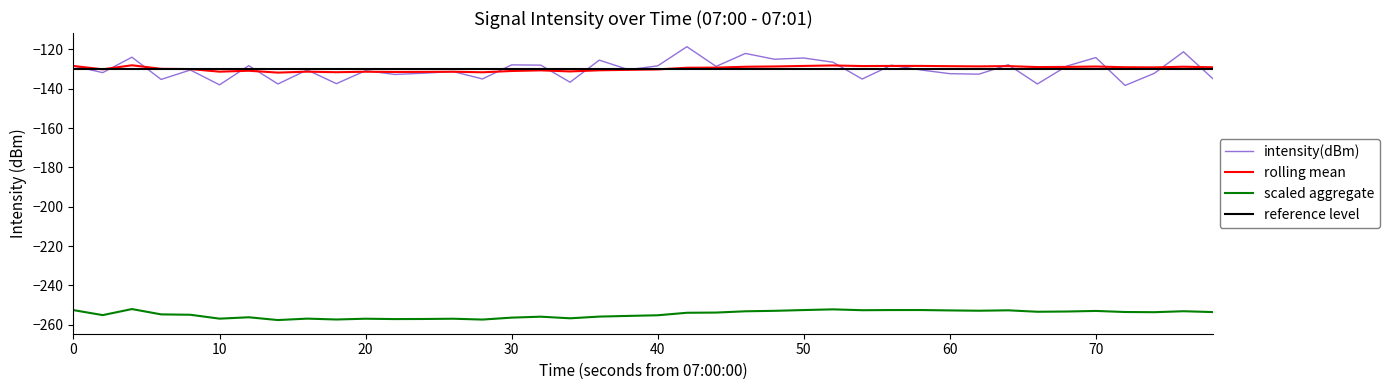

How many data points does each series have?

40